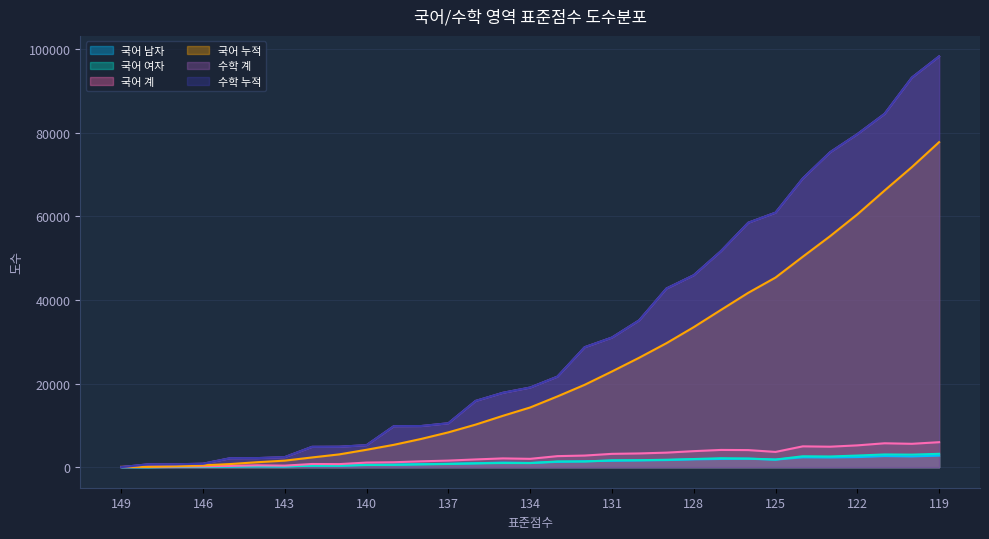

How many values in the 국어 여자 series are below 995?

15